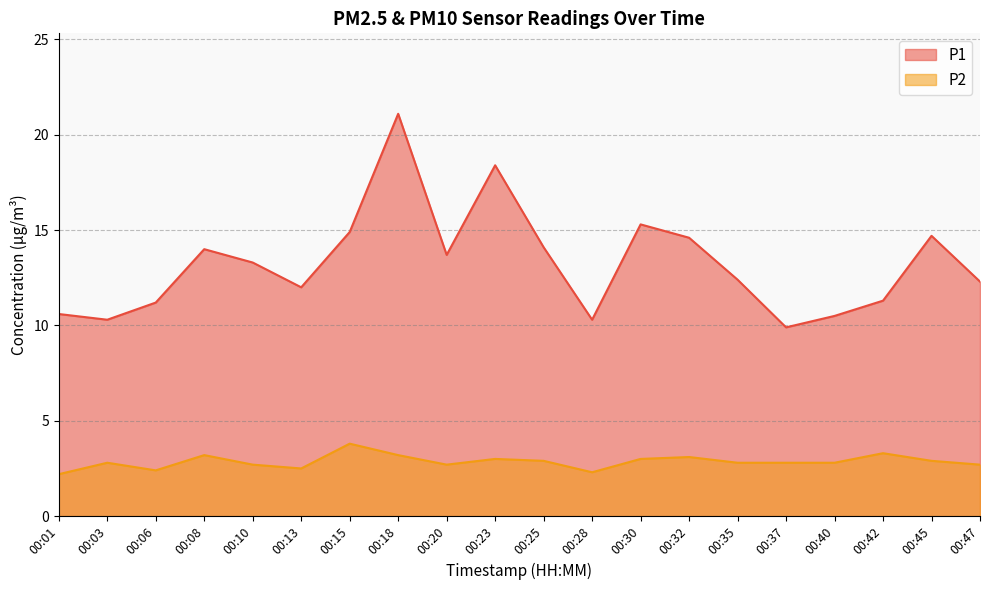

Is it true that P2 equals 1.1 at 00:45?

False